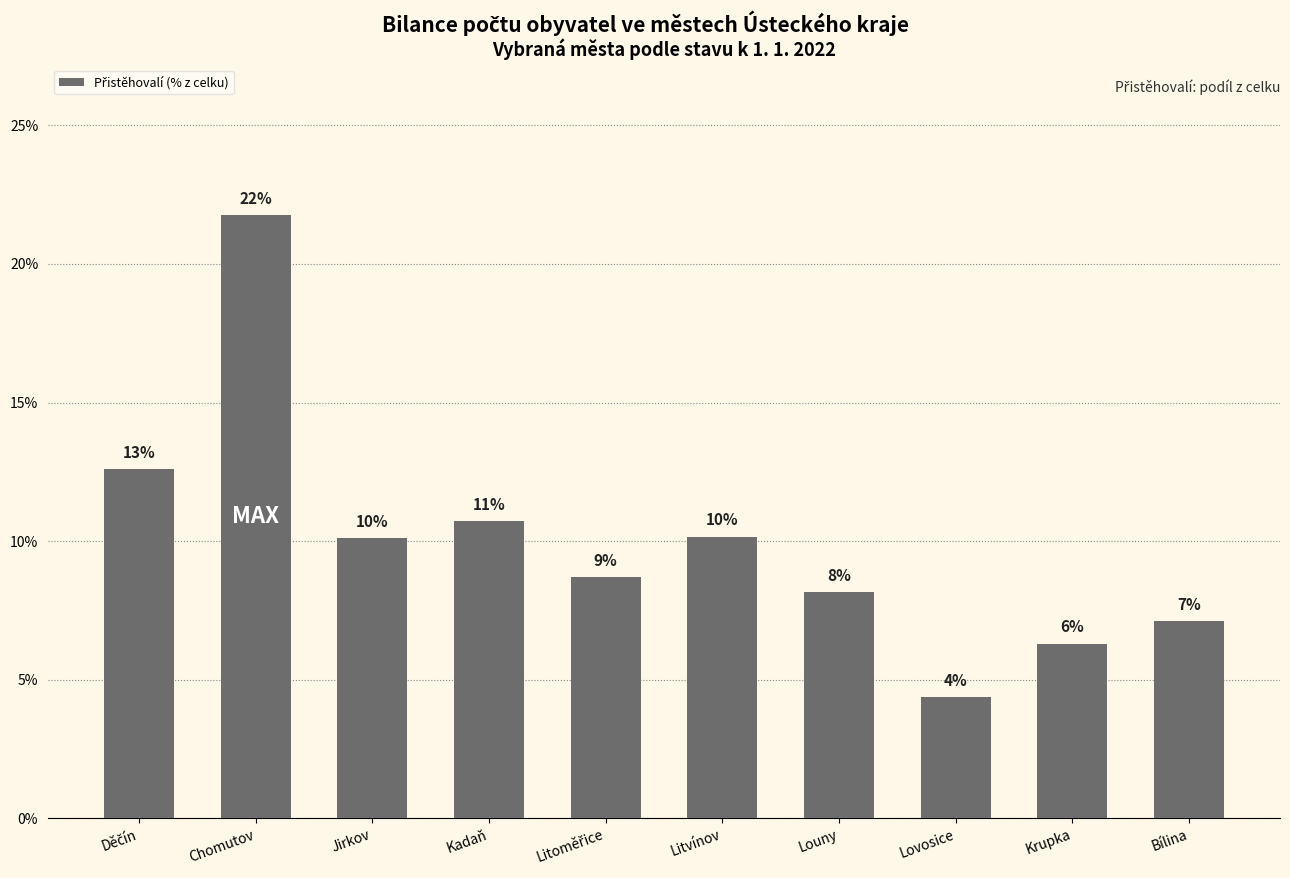

Which label corresponds to the largest value in the chart?

Chomutov